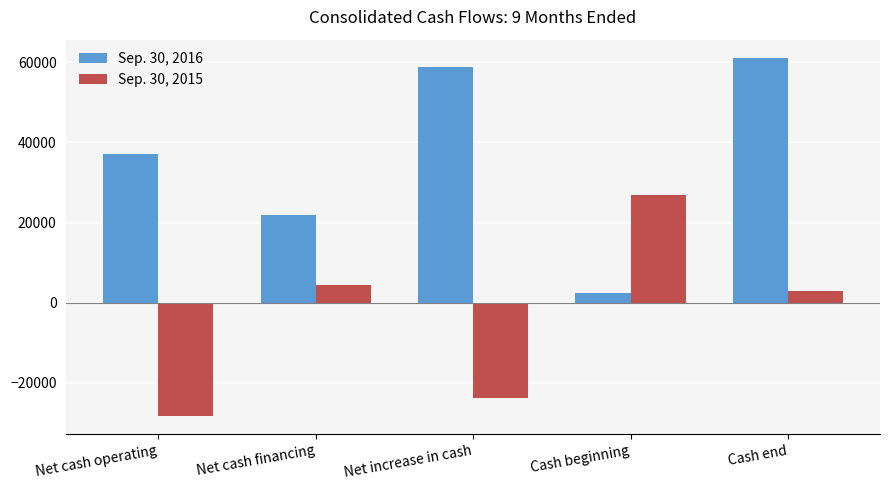

Reading left to right, list all the values displayed in this chart.

Sep. 30, 2016: 37012	21883	58895	2298	61193
Sep. 30, 2015: -28362	4432	-23930	26773	2843